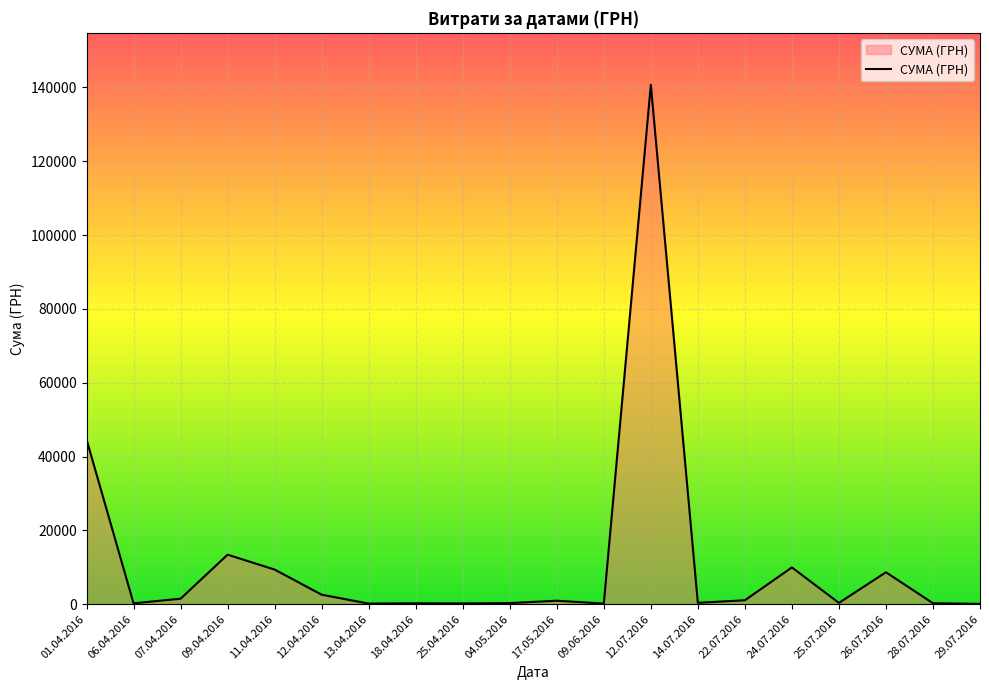

Which label corresponds to the largest value in the chart?

12.07.2016